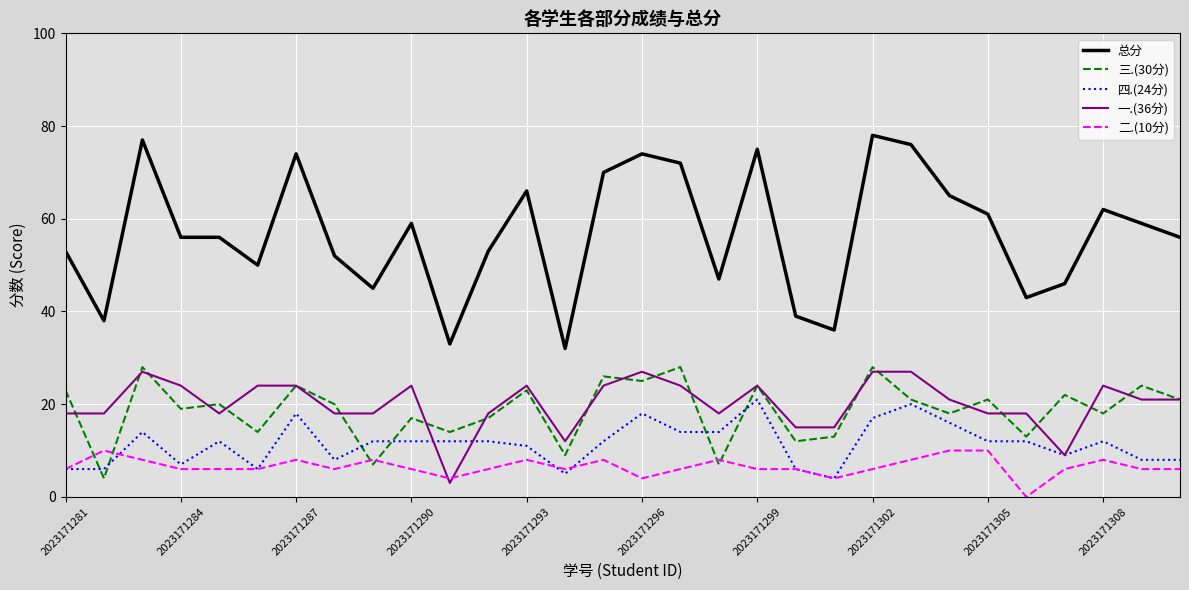

How many distinct data groups are displayed?

5